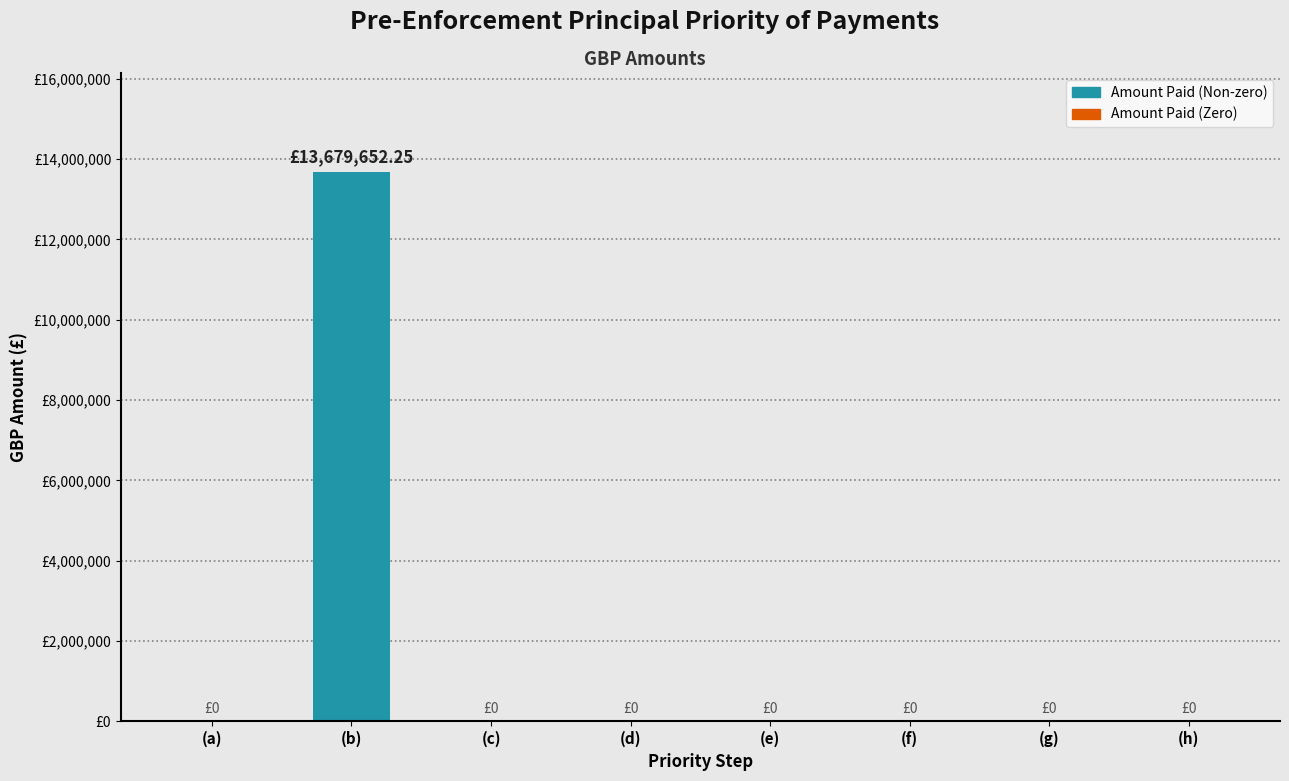

Which has a higher value, (c) or (e)?

(c)